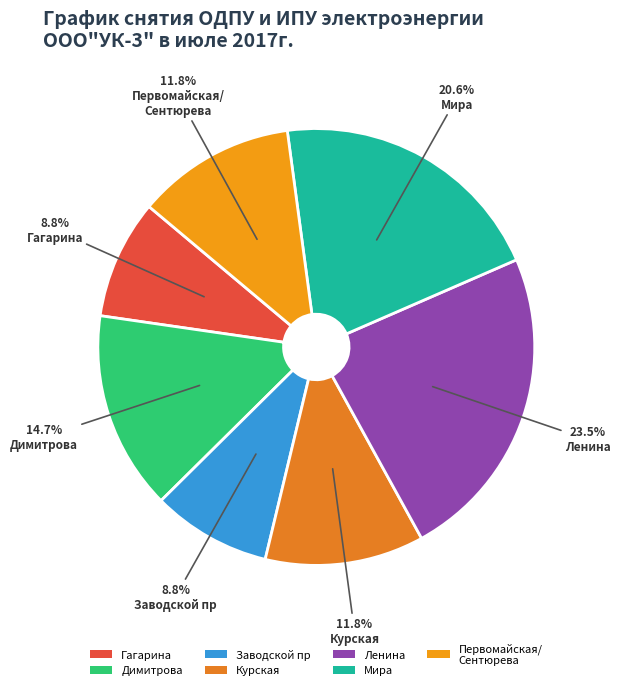

Count the number of slices in the pie.

7